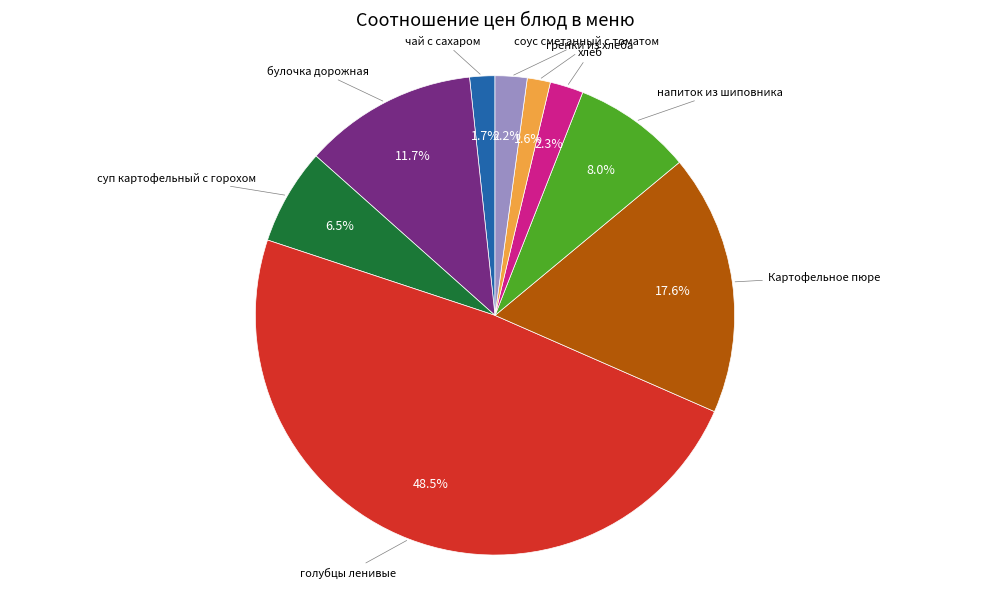

What is the total percentage of Картофельное пюре and чай с сахаром?

19.3%